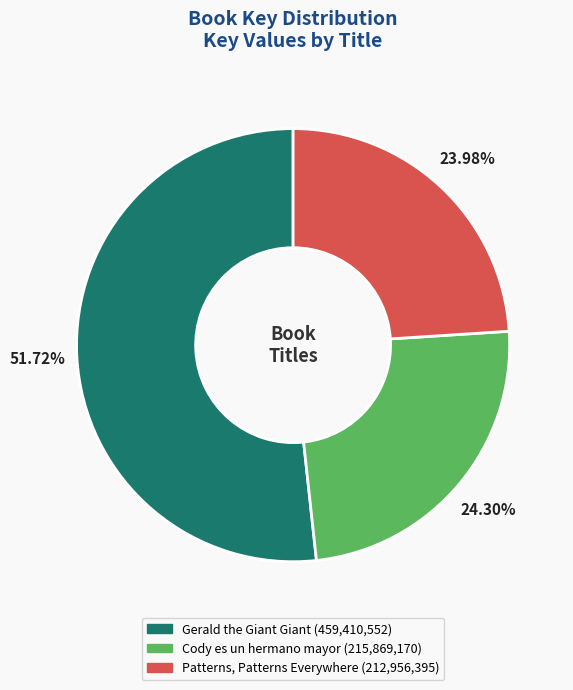

Which has a higher value, Gerald the Giant Giant or Patterns, Patterns Everywhere?

Gerald the Giant Giant